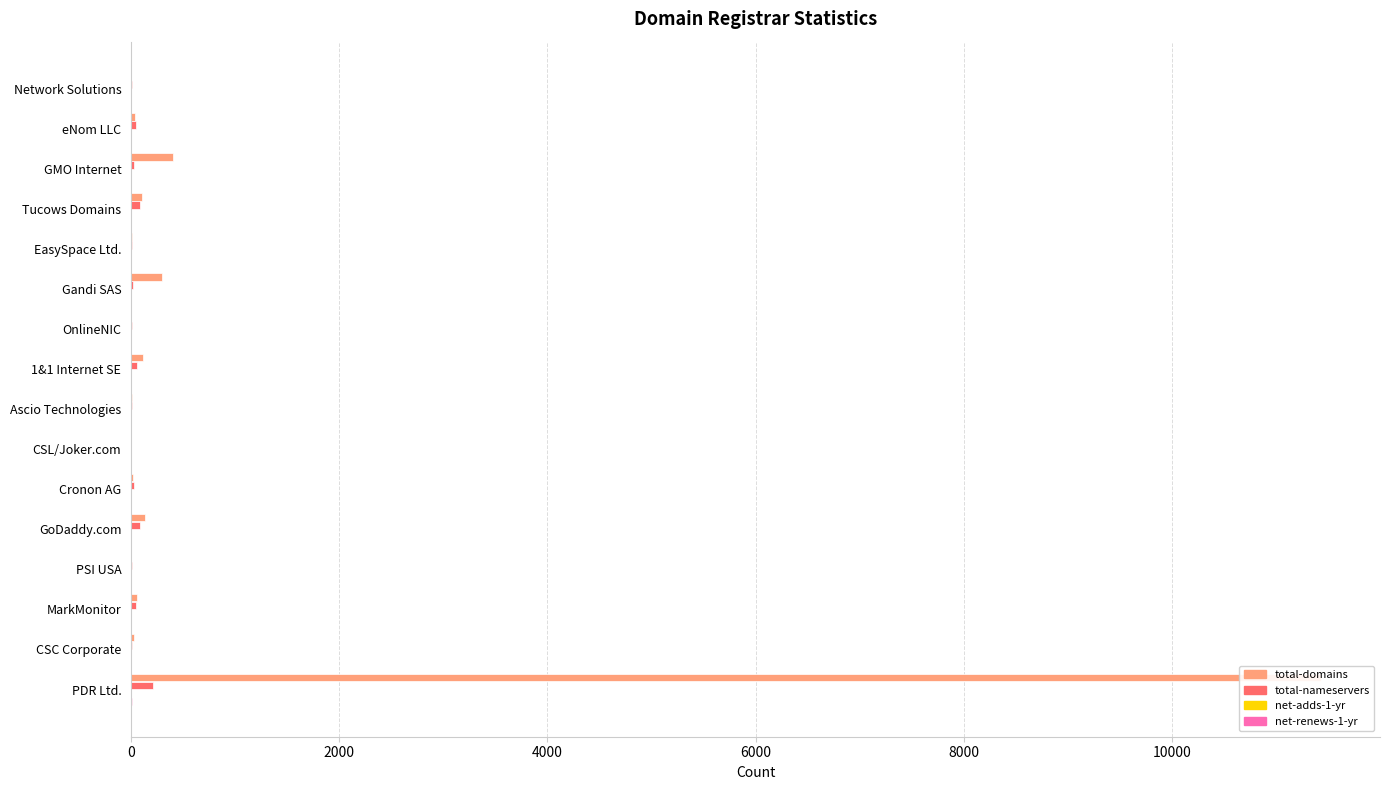

Reading left to right, what are all the values shown in this chart?

total-domains: 4	43	405	109	9	295	4	111	7	3	21	134	3	59	26	11428
total-nameservers: 8	52	33	88	9	20	6	58	8	3	28	91	6	49	10	216
net-adds-1-yr: 0	0	0	2	0	0	0	0	0	0	0	2	0	1	0	3
net-renews-1-yr: 0	3	1	2	0	0	0	1	0	0	0	3	2	0	0	9